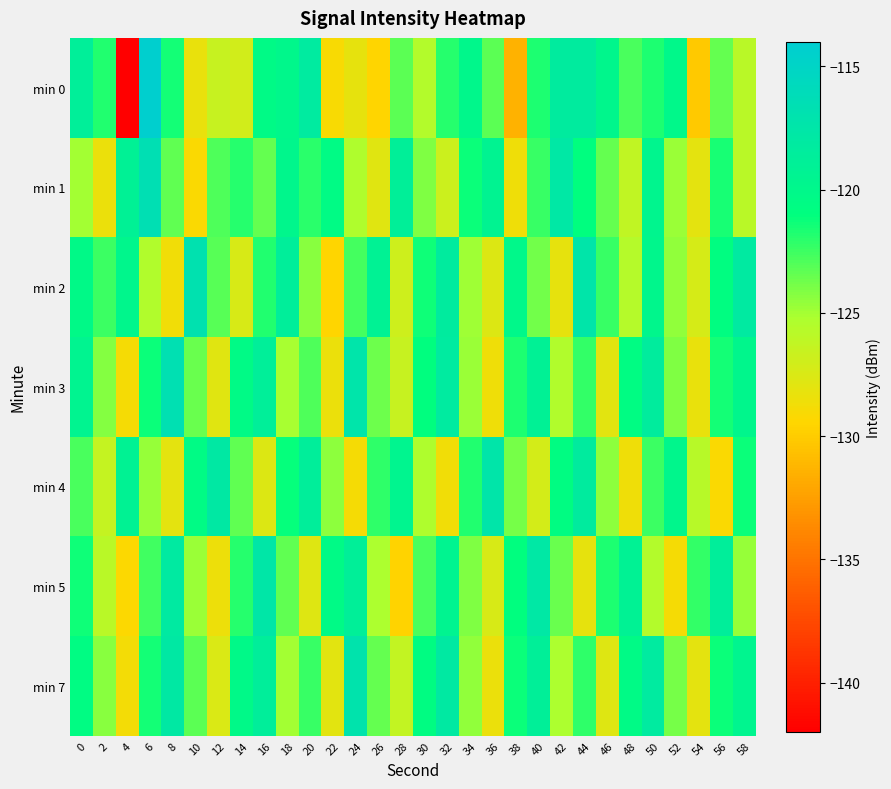

Reading left to right, list all the values displayed in this chart.

min 0: 0=-118.7	2=-121.8	4=-142.0	6=-114.2	8=-121.5	10=-128.2	12=-126.5	14=-127.1	16=-120.4	18=-119.9	20=-118.2	22=-129.0	24=-128.2	26=-129.5	28=-123.2	30=-125.5	32=-121.9	34=-119.9	36=-123.2	38=-131.5	40=-121.7	42=-118.3	44=-118.3	46=-119.8	48=-122.8	50=-121.7	52=-120.1	54=-130.1	56=-123.5	58=-125.8
min 1: 0=-125.0	2=-128.3	4=-119.1	6=-116.6	8=-123.3	10=-129.2	12=-122.9	14=-122.0	16=-123.4	18=-119.8	20=-122.0	22=-120.5	24=-125.3	26=-127.8	28=-118.9	30=-124.1	32=-126.7	34=-121.3	36=-119.4	38=-128.6	40=-122.4	42=-117.8	44=-120.9	46=-123.5	48=-126.2	50=-119.7	52=-124.8	54=-128.1	56=-121.6	58=-125.9
min 2: 0=-120.3	2=-122.5	4=-119.8	6=-125.4	8=-128.7	10=-116.9	12=-123.1	14=-127.4	16=-121.8	18=-118.6	20=-124.3	22=-129.5	24=-122.7	26=-119.2	28=-126.8	30=-121.4	32=-118.3	34=-124.9	36=-127.6	38=-120.1	40=-123.8	42=-128.2	44=-117.5	46=-122.4	48=-125.7	50=-119.9	52=-124.6	54=-127.3	56=-120.8	58=-118.1
min 3: 0=-119.5	2=-124.2	4=-128.9	6=-121.3	8=-116.7	10=-123.6	12=-127.8	14=-120.4	16=-118.8	18=-125.1	20=-122.9	22=-128.4	24=-117.3	26=-123.7	28=-126.5	30=-120.9	32=-118.2	34=-124.8	36=-128.6	38=-121.7	40=-119.1	42=-125.4	44=-122.3	46=-127.9	48=-120.6	50=-118.4	52=-124.1	54=-128.3	56=-121.5	58=-119.8
min 4: 0=-122.8	2=-126.4	4=-119.3	6=-124.7	8=-128.1	10=-120.5	12=-117.9	14=-123.4	16=-127.6	18=-121.2	20=-118.7	22=-124.5	24=-128.9	26=-122.1	28=-119.6	30=-125.3	32=-128.7	34=-121.8	36=-117.4	38=-123.9	40=-127.2	42=-120.7	44=-118.3	46=-124.4	48=-128.6	50=-122.5	52=-119.9	54=-125.8	56=-129.1	58=-121.3
min 5: 0=-121.4	2=-125.9	4=-129.3	6=-122.6	8=-118.1	10=-124.8	12=-128.5	14=-121.9	16=-117.6	18=-123.3	20=-127.7	22=-120.4	24=-118.9	26=-125.2	28=-129.6	30=-122.8	32=-119.5	34=-124.1	36=-127.4	38=-120.9	40=-117.8	42=-123.6	44=-128.2	46=-121.7	48=-119.2	50=-125.5	52=-128.9	54=-122.3	56=-118.6	58=-124.7
min 7: 0=-120.6	2=-124.3	4=-128.8	6=-121.5	8=-117.9	10=-123.2	12=-127.5	14=-120.2	16=-118.7	18=-125.0	20=-122.4	22=-127.9	24=-117.1	26=-123.5	28=-126.3	30=-120.7	32=-118.0	34=-124.6	36=-128.4	38=-121.3	40=-118.9	42=-125.2	44=-122.1	46=-127.7	48=-120.4	50=-118.2	52=-123.9	54=-128.1	56=-121.3	58=-119.6